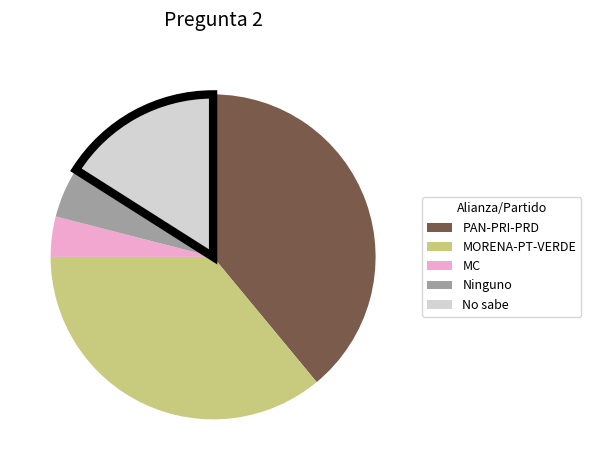

Does any single category account for the majority?

No